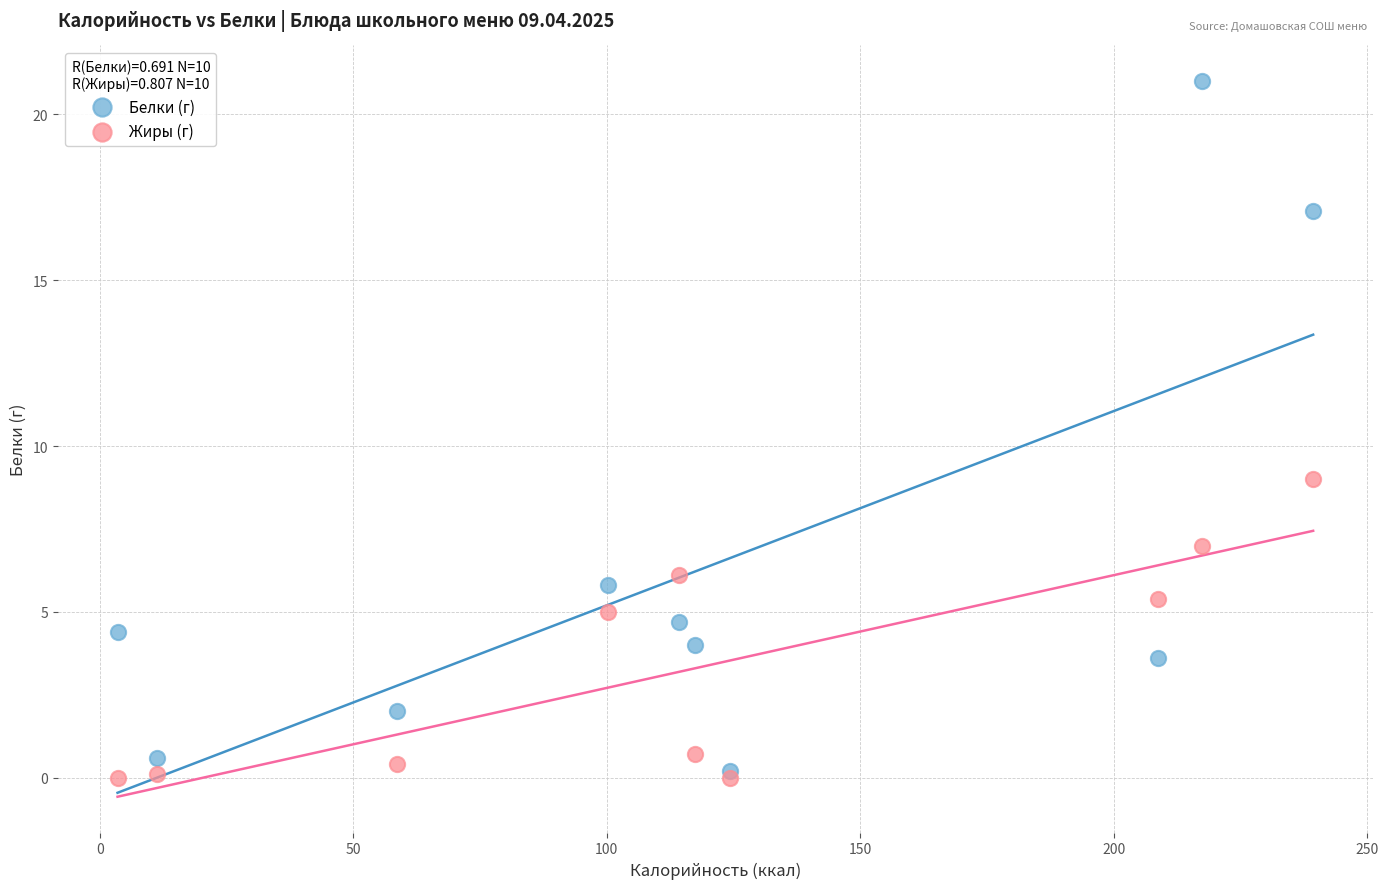

Across all series, what Y value is closest to 10?

9.0